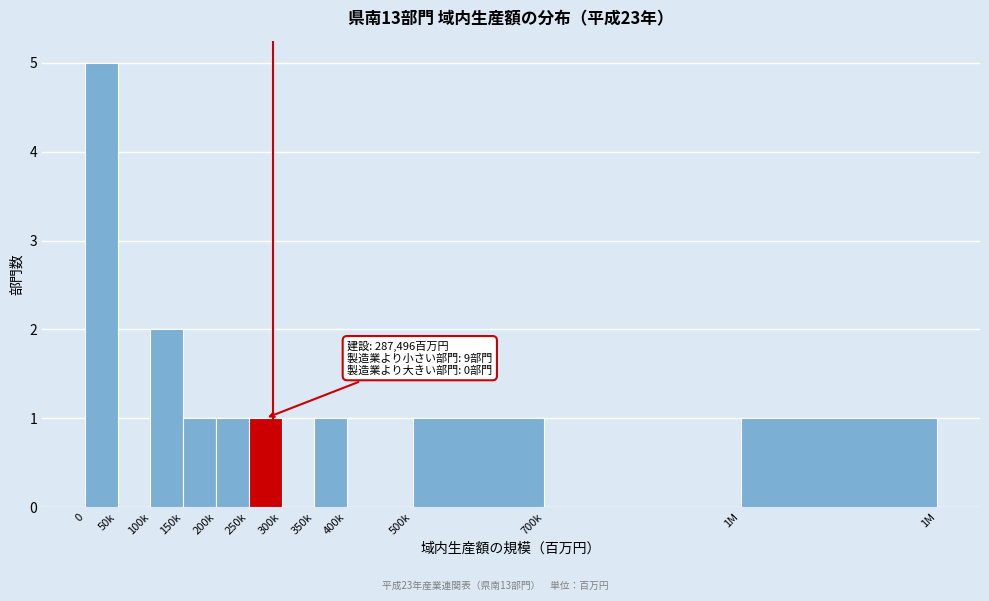

Reading left to right, transcribe all the data shown in this chart.

0=5	50k=0	100k=2	150k=1	200k=1	250k=1	300k=0	350k=1	400k=0	500k=1	700k=0	1M=1